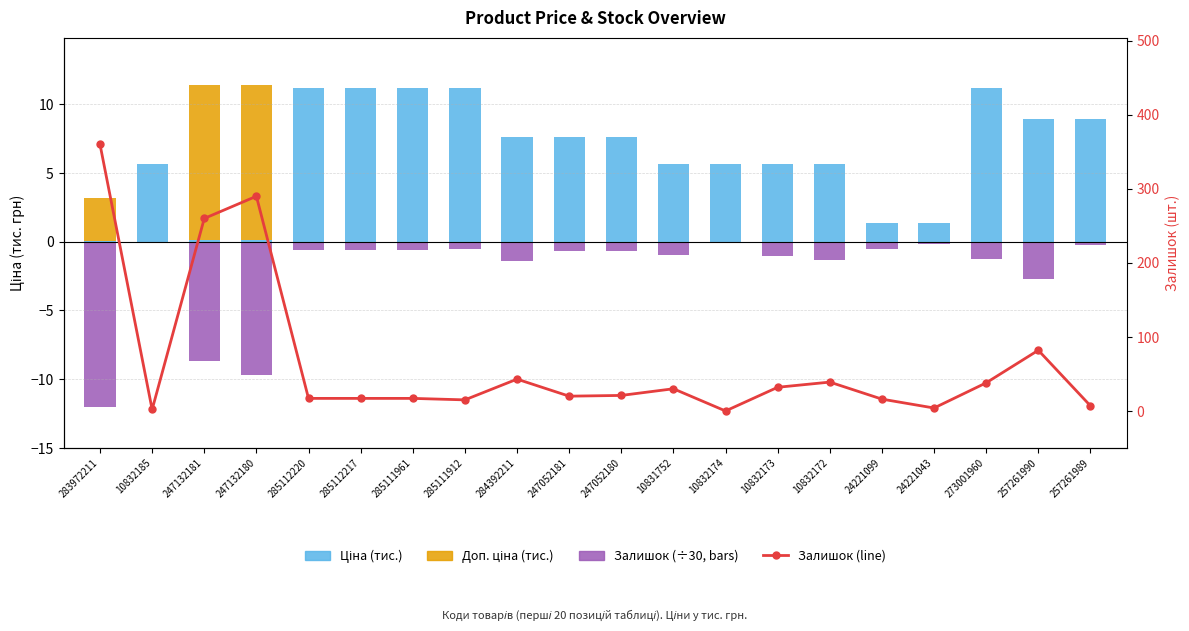

What is the total value across all series at 247132180?

291.7